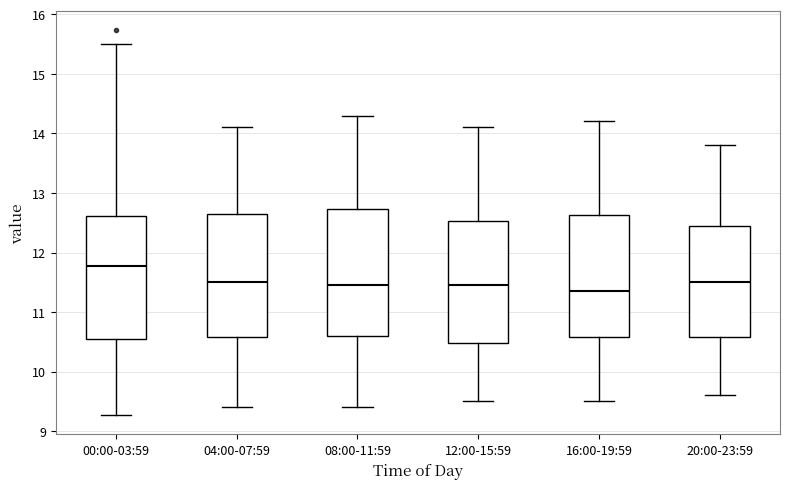

Reading left to right, read every box against the y-axis: the position of its median line, the range the box covers, and the ends of its whiskers. The values are not printed on the chart, so give them approximately, as read against the axis.

00:00-03:59: median 11.8, box 10.6 to 12.6, whiskers 9.3 to 15.5
04:00-07:59: median 11.5, box 10.6 to 12.7, whiskers 9.4 to 14.1
08:00-11:59: median 11.5, box 10.6 to 12.7, whiskers 9.4 to 14.3
12:00-15:59: median 11.5, box 10.5 to 12.5, whiskers 9.5 to 14.1
16:00-19:59: median 11.4, box 10.6 to 12.6, whiskers 9.5 to 14.2
20:00-23:59: median 11.5, box 10.6 to 12.5, whiskers 9.6 to 13.8